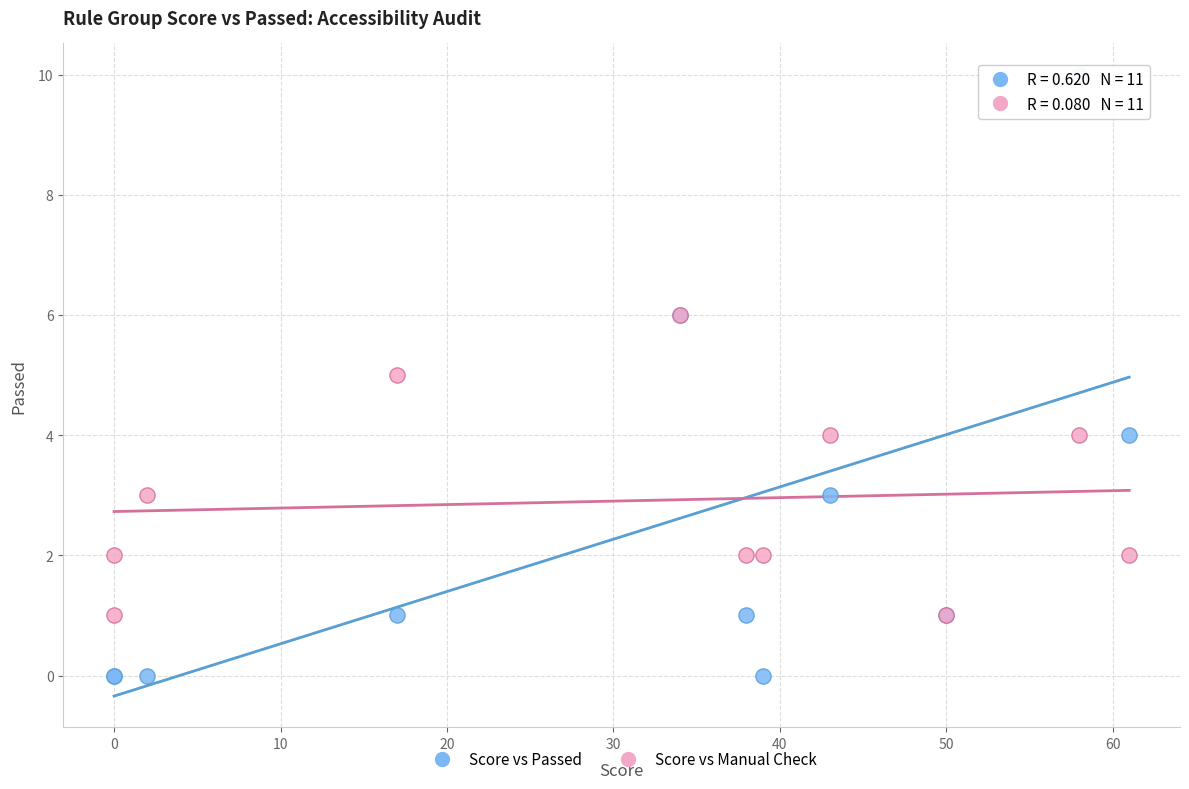

Which series reaches the maximum Y coordinate?

Score vs Passed